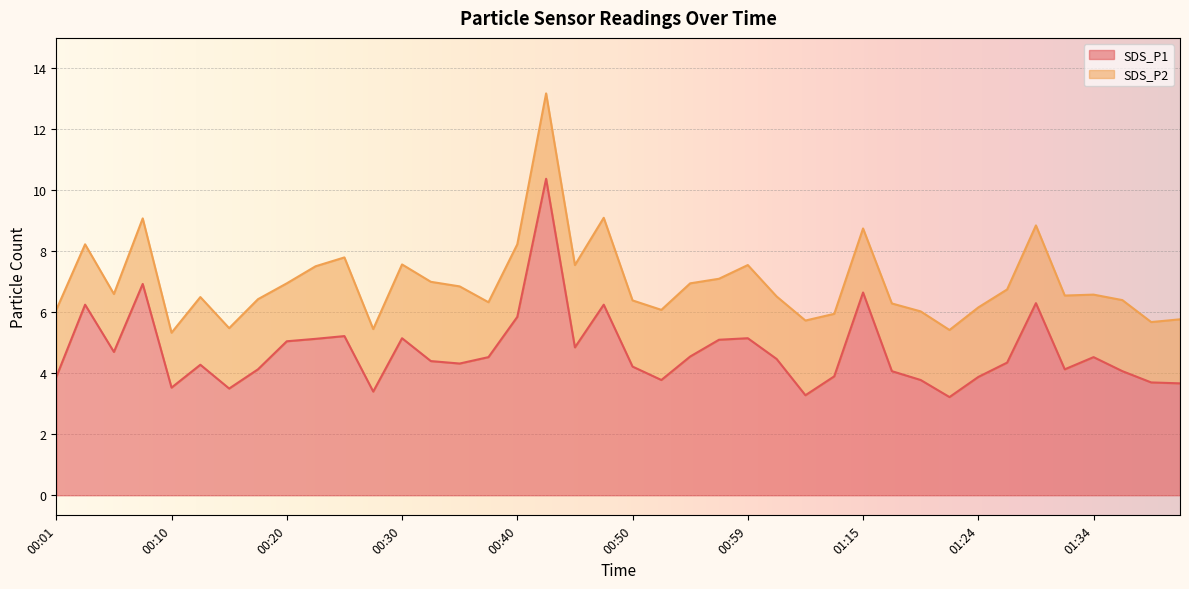

List the labels in order of value, largest first.

00:42, 00:08, 01:15, 01:29, 00:03, 00:47, 00:40, 00:25, 00:30, 00:59, 00:23, 00:57, 00:20, 00:44, 00:05, 00:55, 00:37, 01:34, 01:02, 00:32, 01:27, 00:35, 00:13, 00:50, 00:18, 01:32, 01:17, 01:37, 01:12, 00:01, 01:24, 00:52, 01:20, 01:42, 01:44, 00:10, 00:15, 00:27, 01:04, 01:22